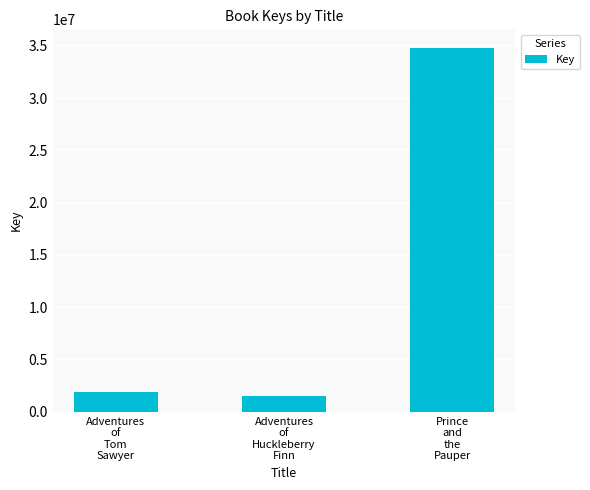

What is the difference between the values at Adventures
of
Huckleberry
Finn and Adventures
of
Tom
Sawyer?

359124